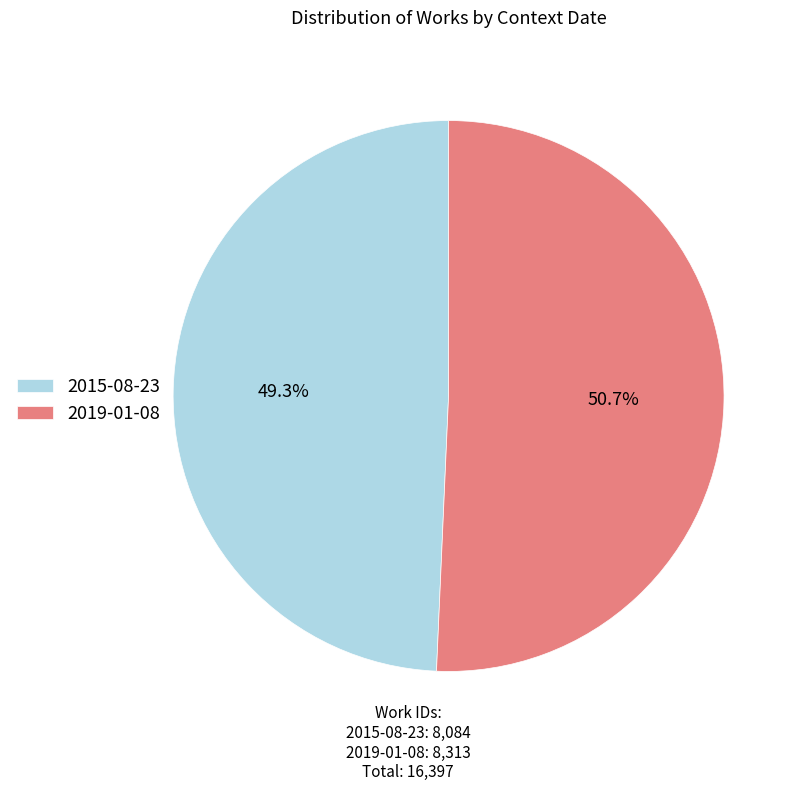

To the nearest percent, what portion does 2015-08-23 represent?

49%